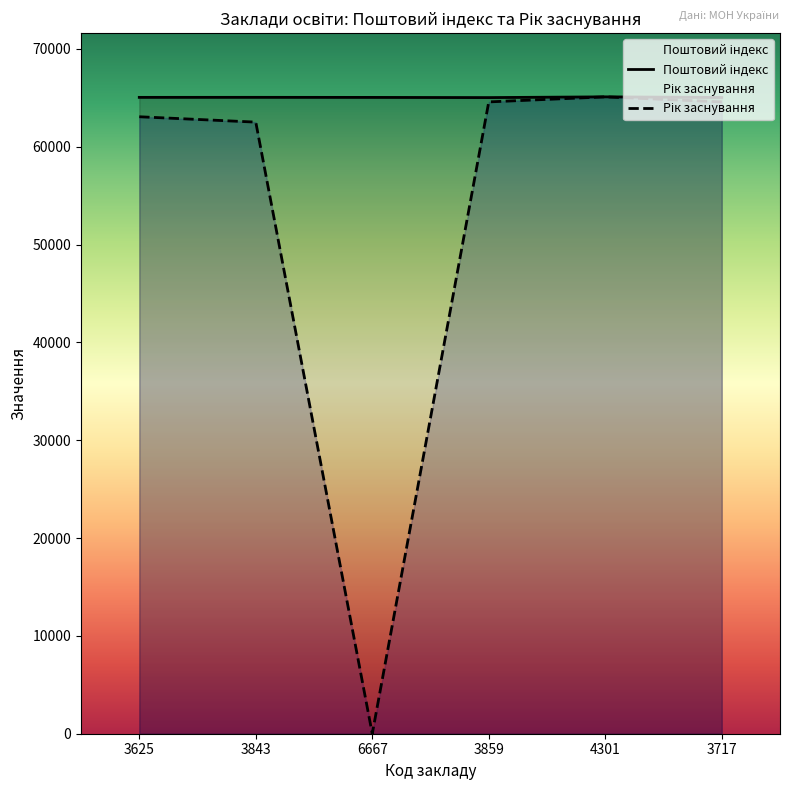

Which label corresponds to the smallest value in the chart?

6667